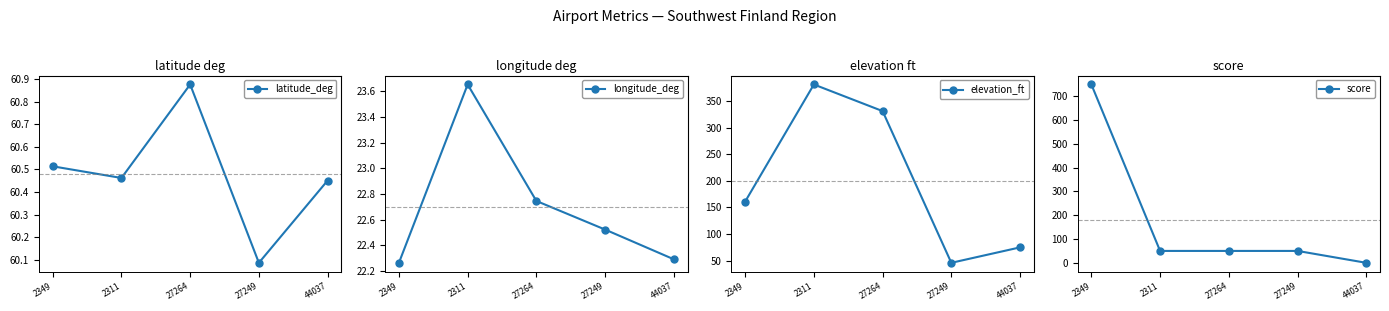

Which series has the largest total across all categories?

elevation_ft